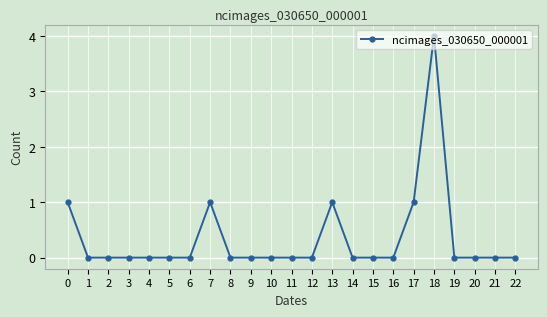

At which category does the chart reach its peak across all series?

18